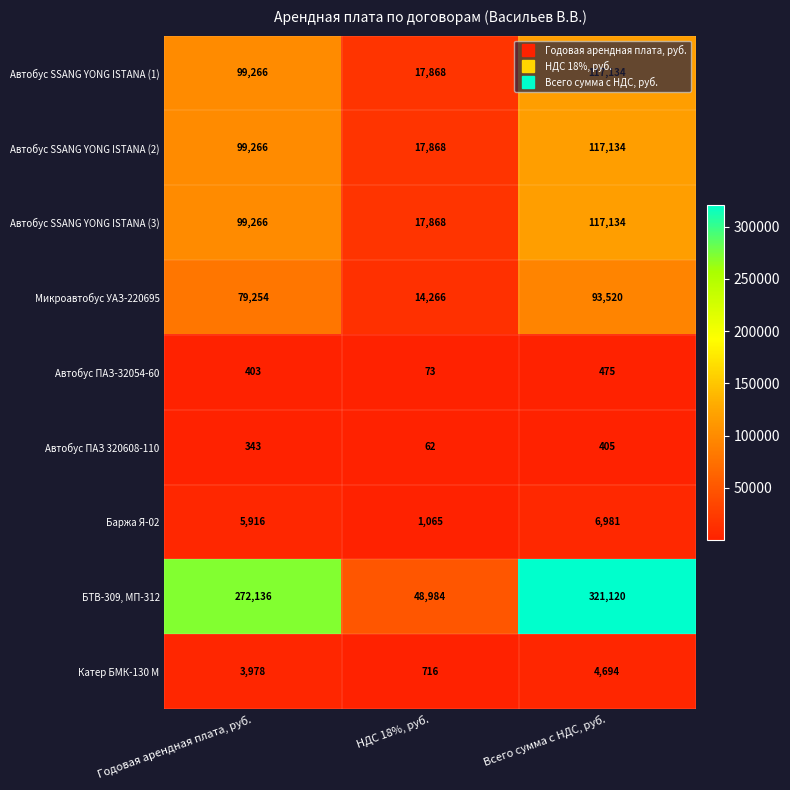

List the labels in order of Автобус ПАЗ-32054-60 value, smallest first.

НДС 18%, руб., Годовая арендная плата, руб., Всего сумма с НДС, руб.